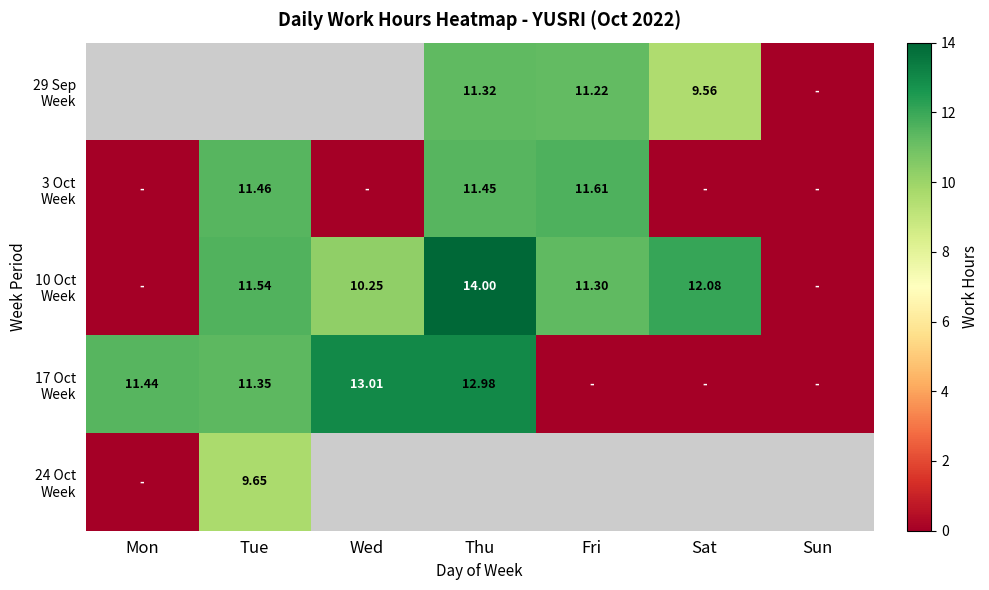

Where is 17 Oct Week nearest to the value 6?

Tue